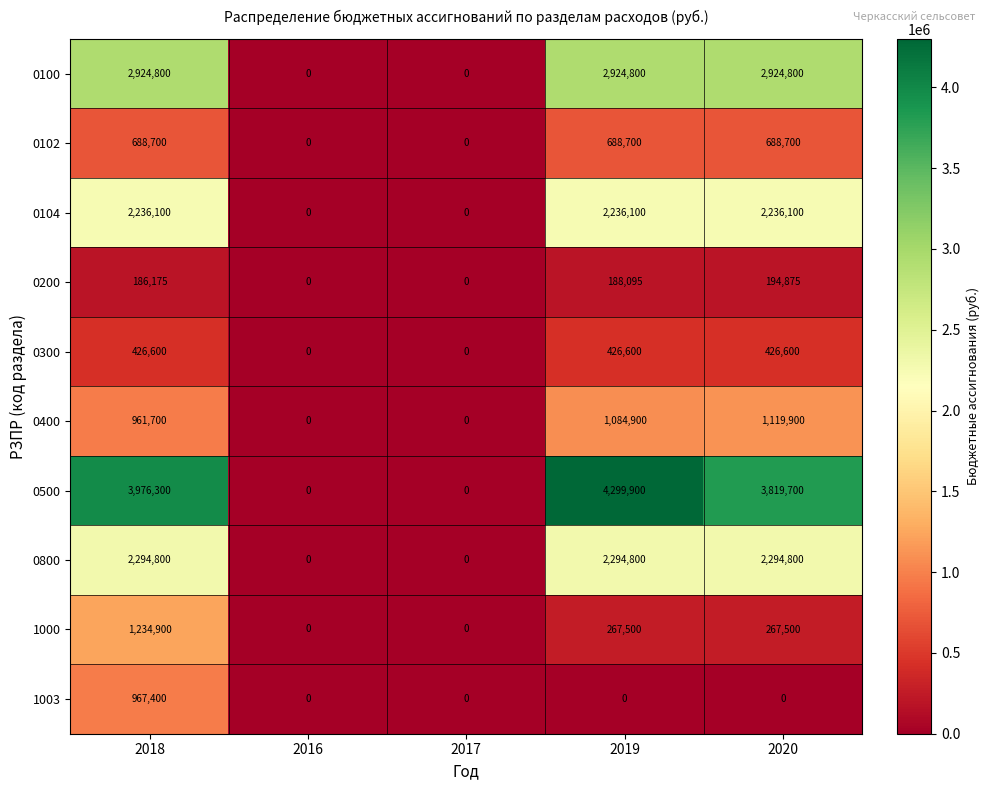

How many positive values does the 0200 series have?

3